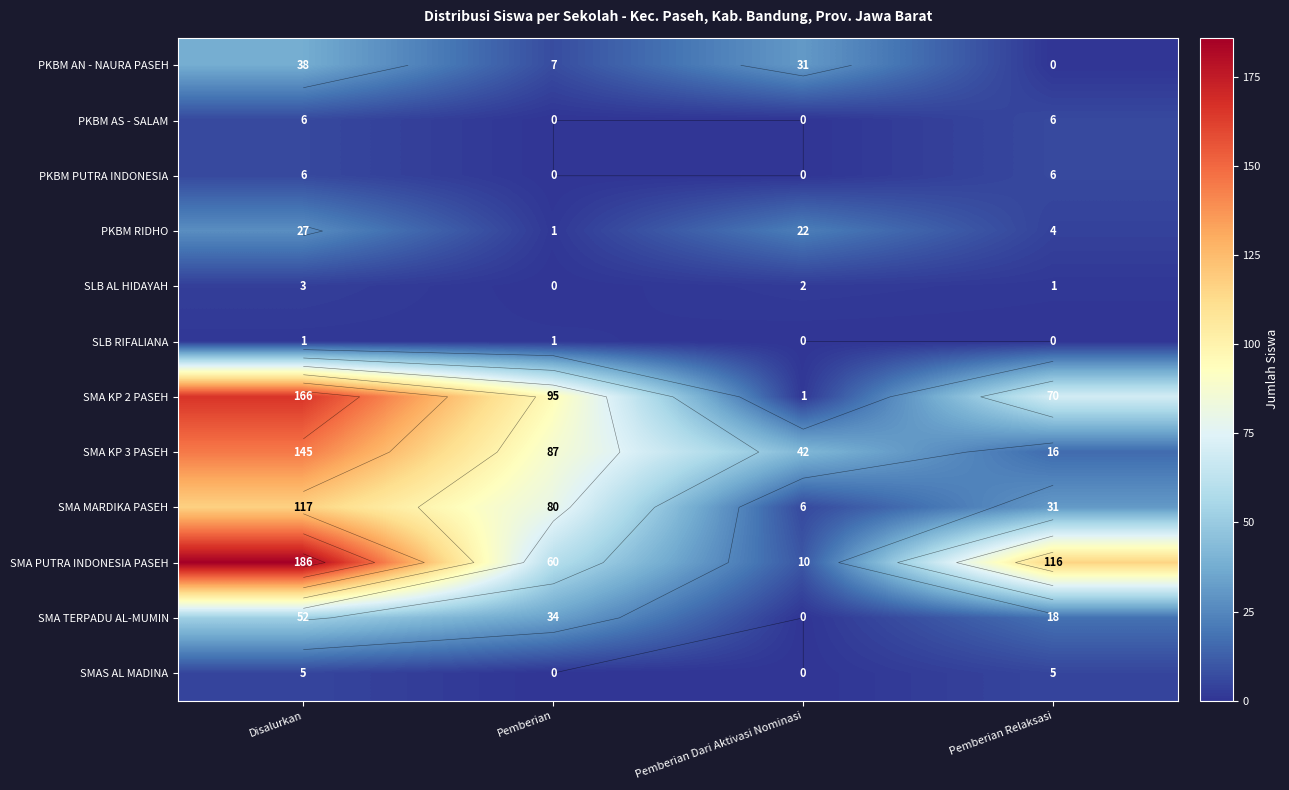

What is the difference between the maximum and second lowest values in the SMA KP 3 PASEH series?

103